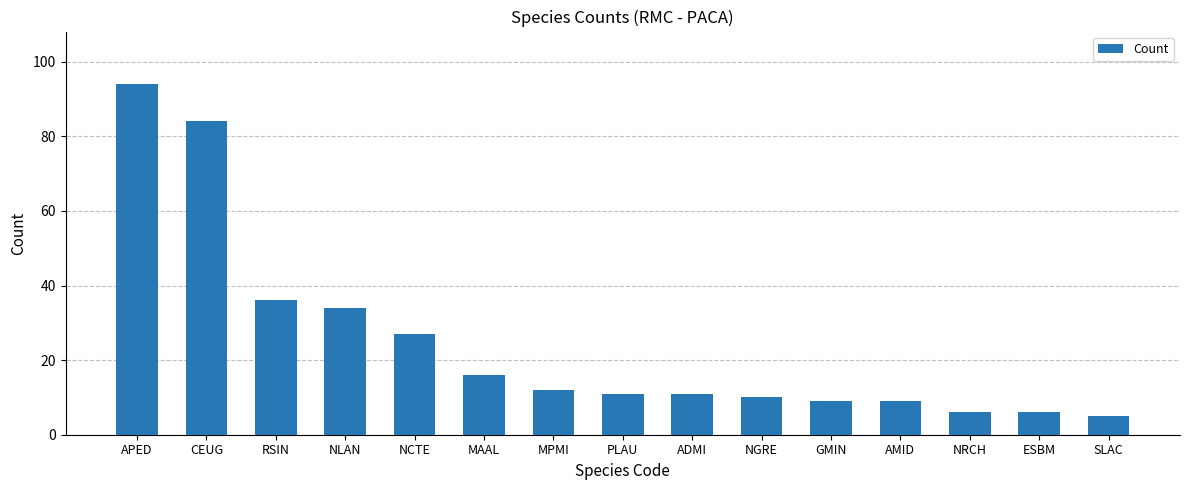

The chart shows a value of 38 at NCTE. True or false?

False